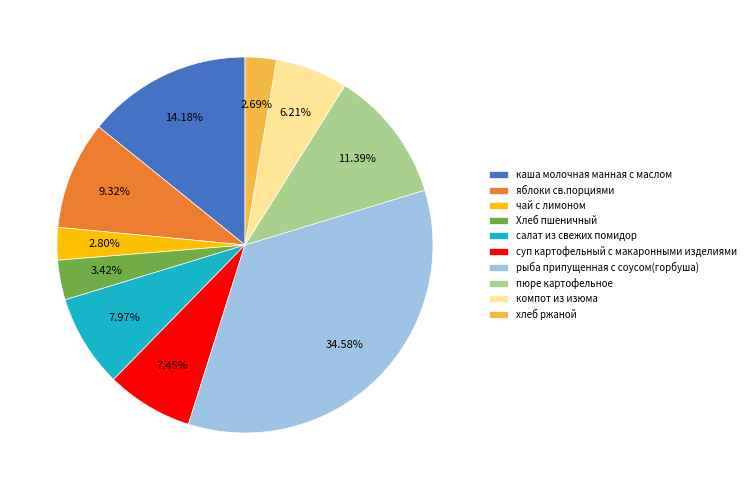

What percentage do суп картофельный с макаронными изделиями and яблоки св.порциями together represent?

16.8%